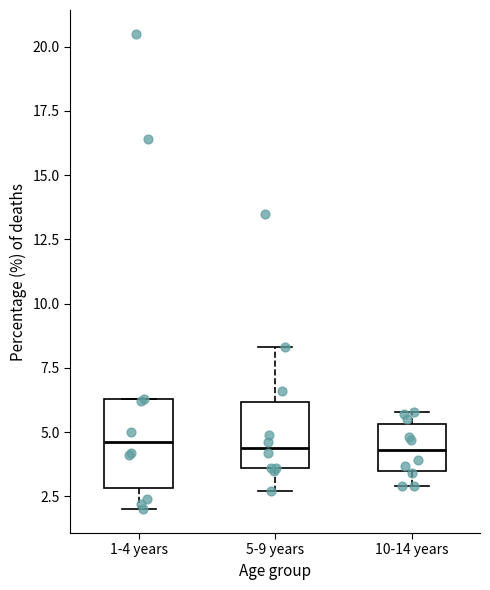

Reading left to right, read every box against the y-axis: the position of its median line, the range the box covers, and the ends of its whiskers. The values are not printed on the chart, so give them approximately, as read against the axis.

1-4 years: median 4.5, box 3.0 to 6.5, whiskers 2.0 to 6.5
5-9 years: median 4.5, box 3.5 to 6.0, whiskers 2.5 to 8.5
10-14 years: median 4.5, box 3.5 to 5.5, whiskers 3.0 to 6.0